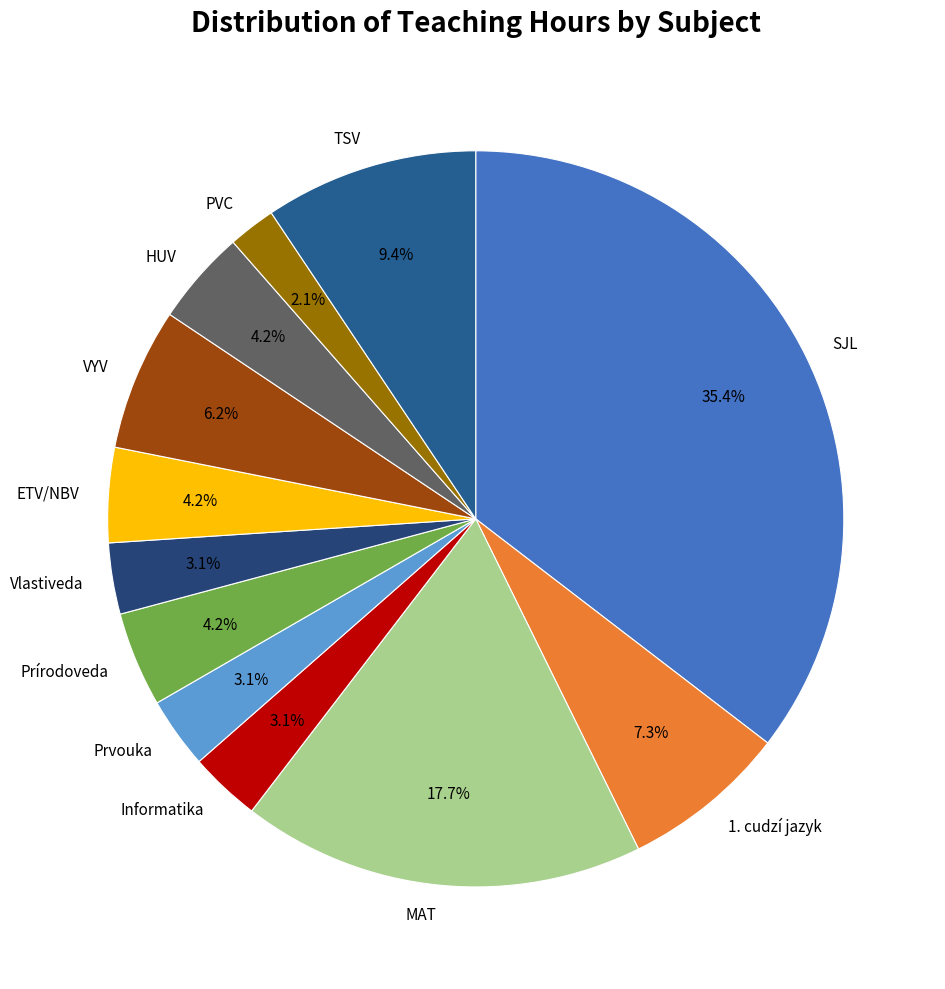

What is the largest slice in the pie chart?

SJL